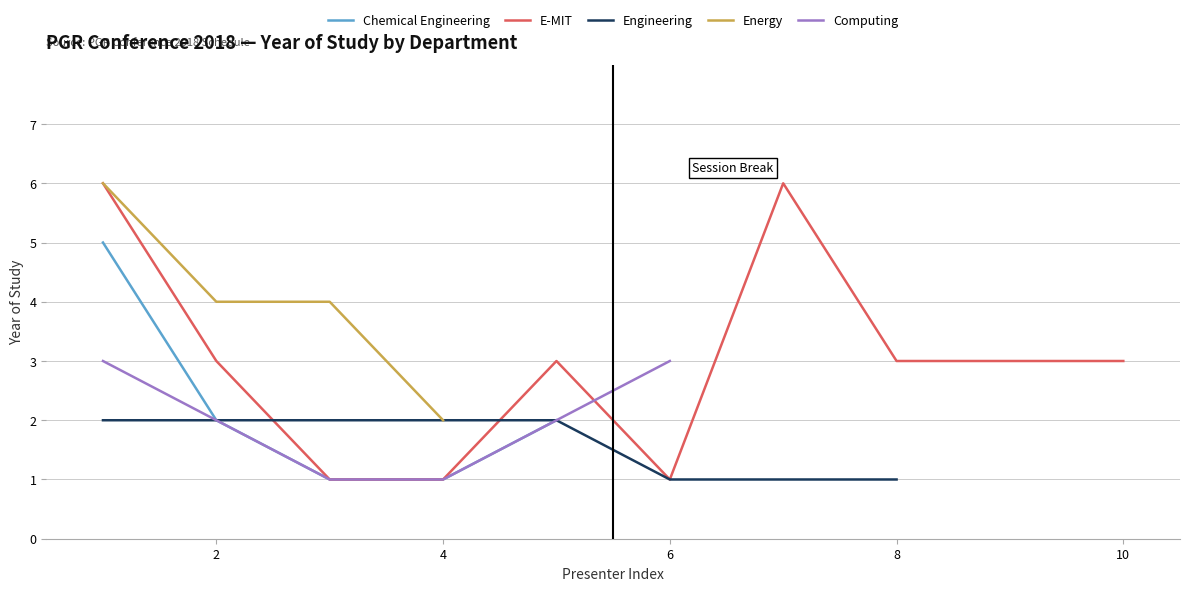

Is it true that E-MIT equals 3 at 8?

True